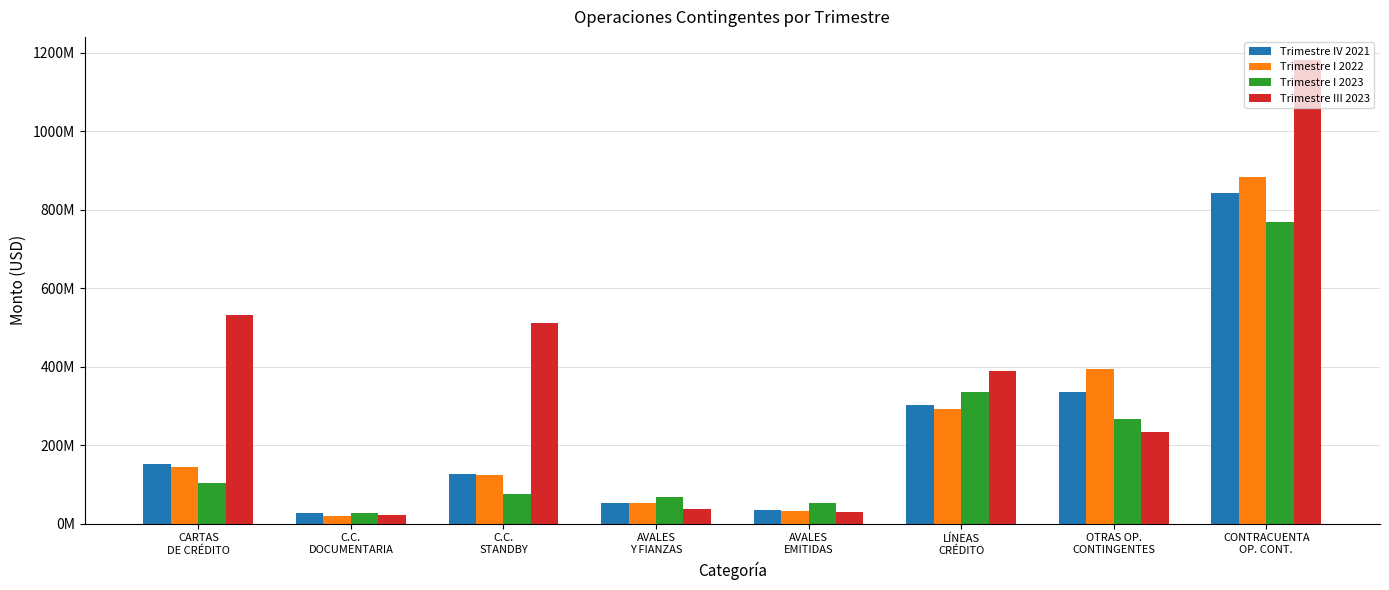

List the labels in order of Trimestre I 2022 value, largest first.

CONTRACUENTA
OP. CONT., OTRAS OP.
CONTINGENTES, LÍNEAS
CRÉDITO, CARTAS
DE CRÉDITO, C.C.
STANDBY, AVALES
Y FIANZAS, AVALES
EMITIDAS, C.C.
DOCUMENTARIA